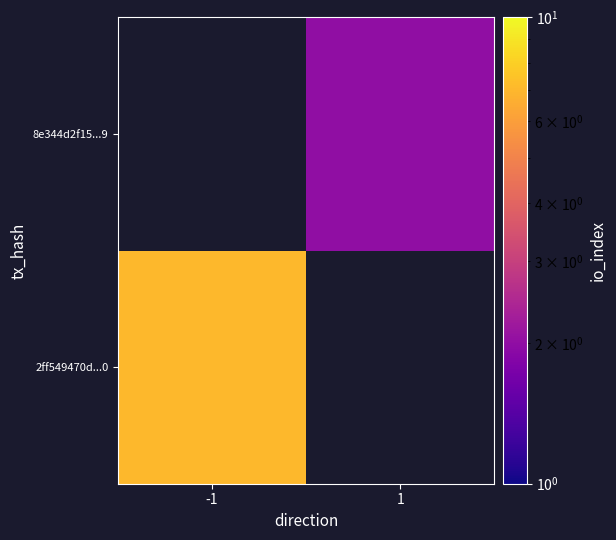

List the series in order of their overall mean, lowest first.

2ff549470d...0, 8e344d2f15...9